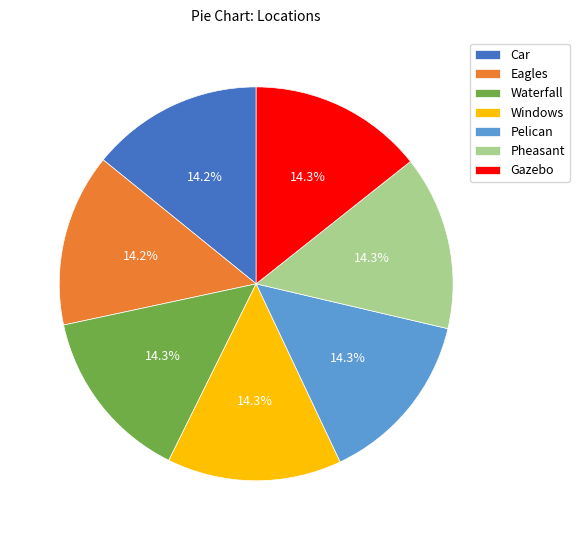

Is the sum of Pelican and Windows greater than half?

No